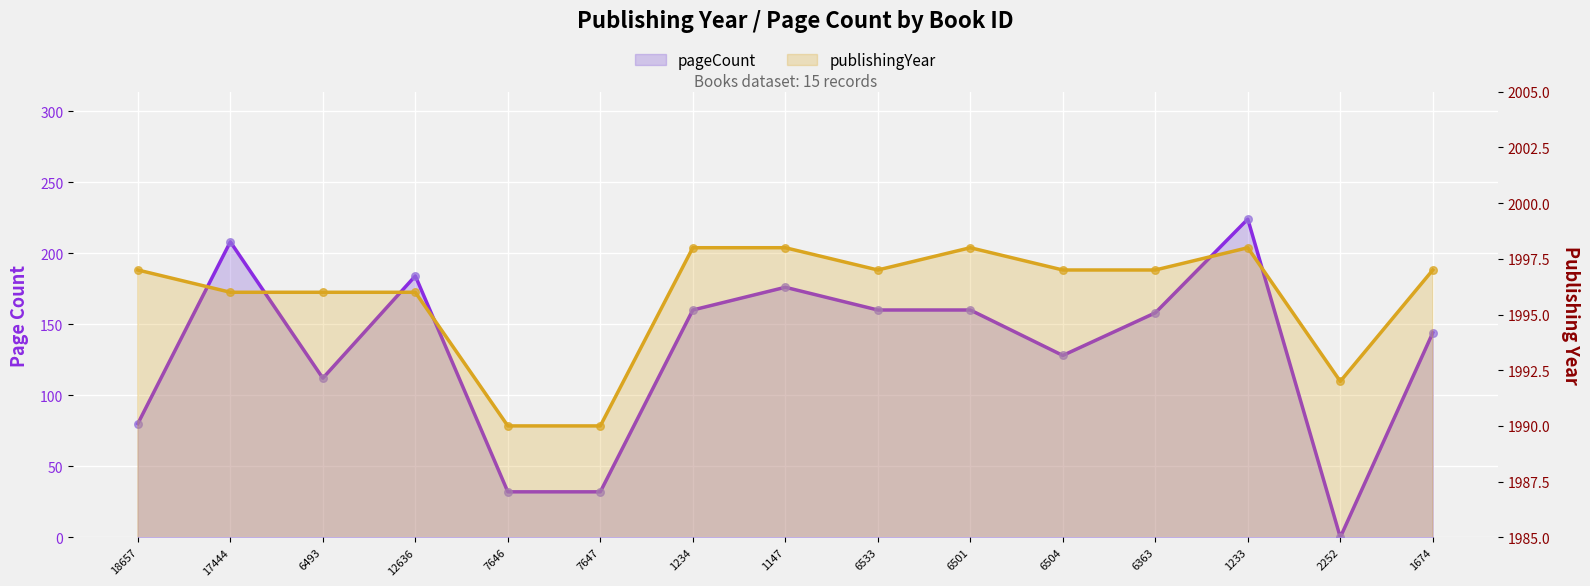

Which series contains the highest Y value?

publishingYear